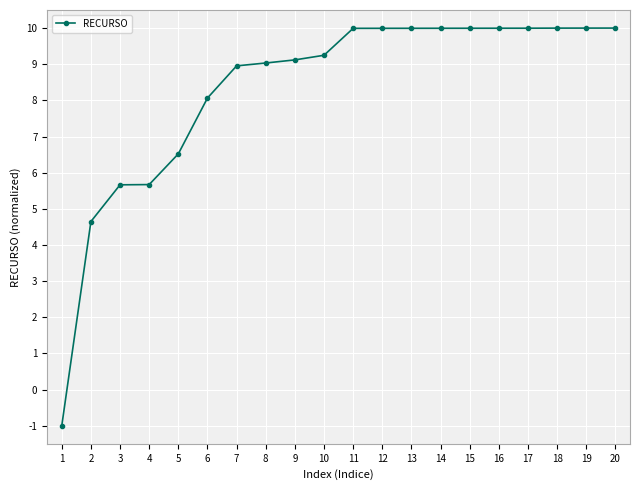

What is the value of the 17th point from the left?

10.0